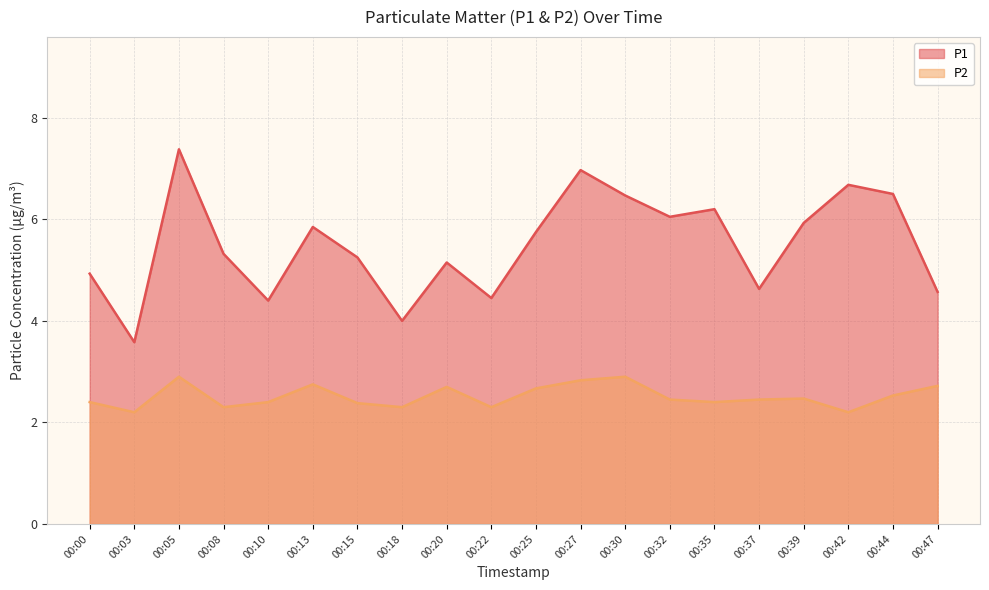

The P2 series shows 5.0 at 00:30. True or false?

False